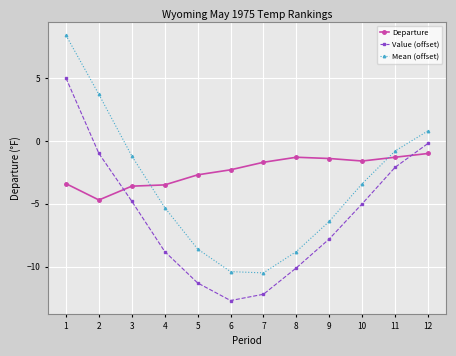

What value does the Mean (offset) series have at 4?

-5.3